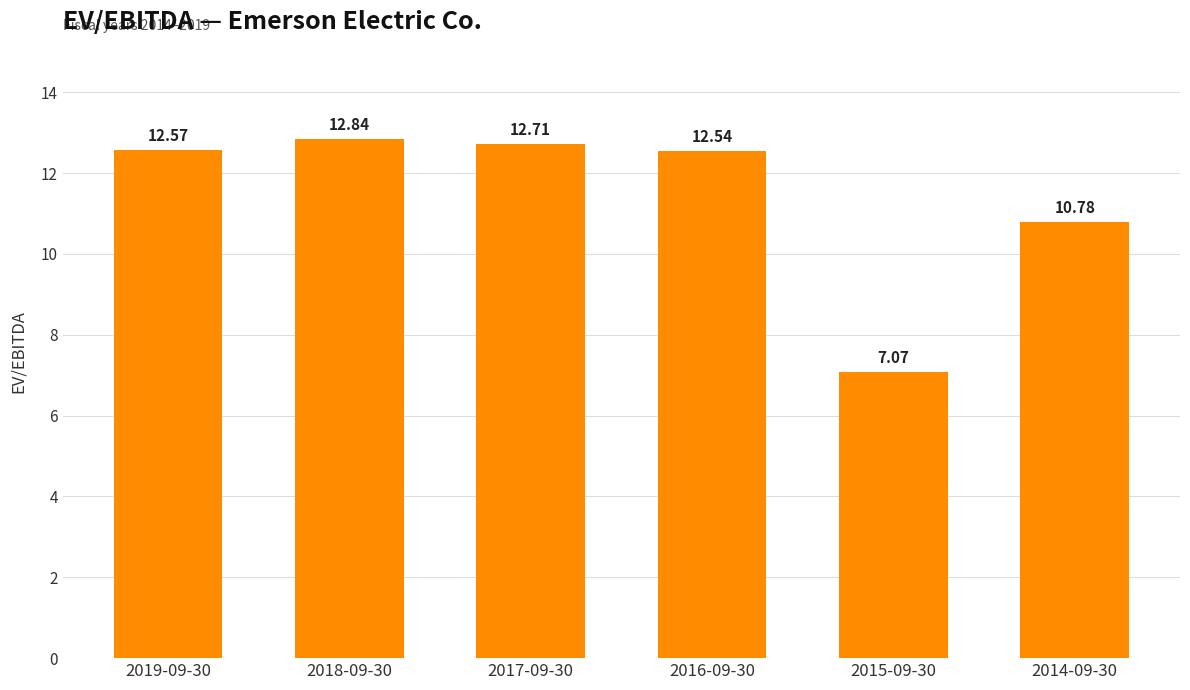

Which category has the lowest value across all series?

2015-09-30